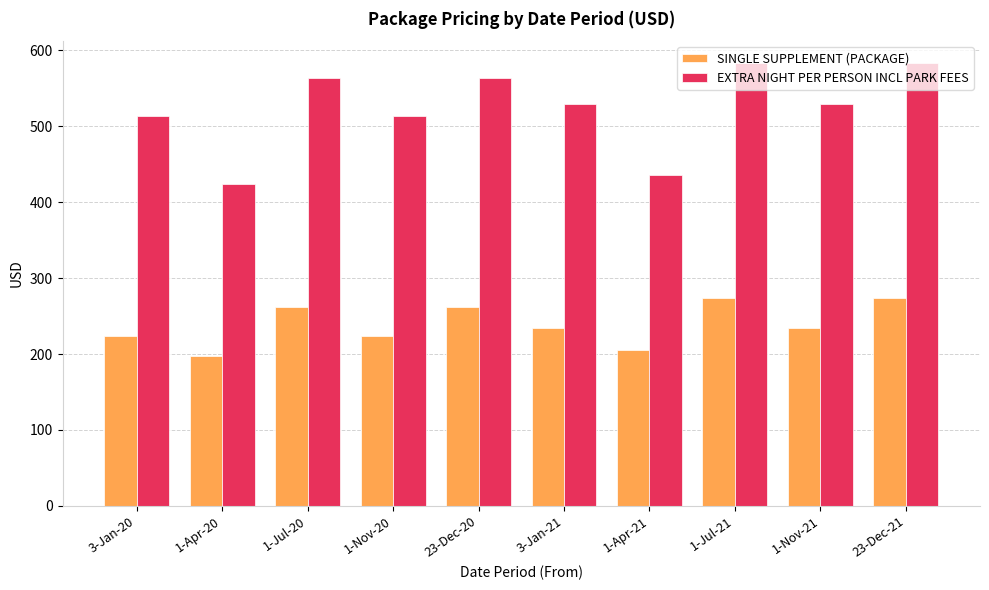

What is the lowest value of the EXTRA NIGHT PER PERSON INCL PARK FEES series?

424